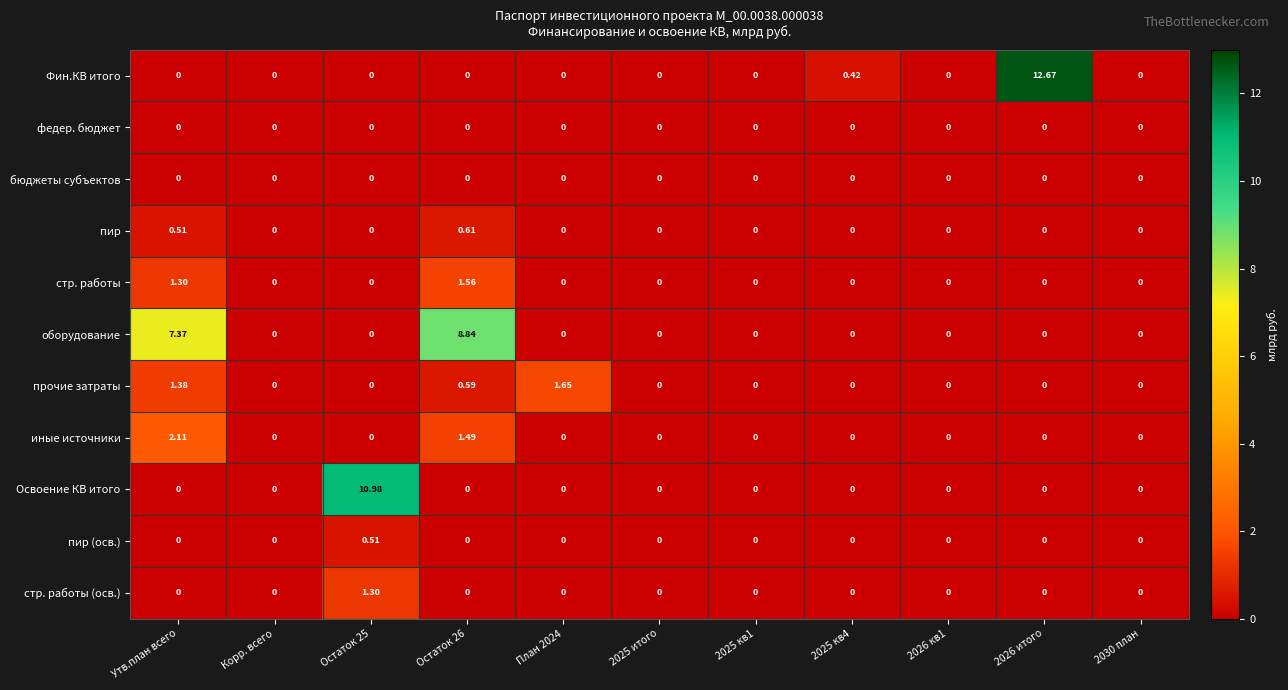

Which series has the widest spread of values?

Фин.КВ итого